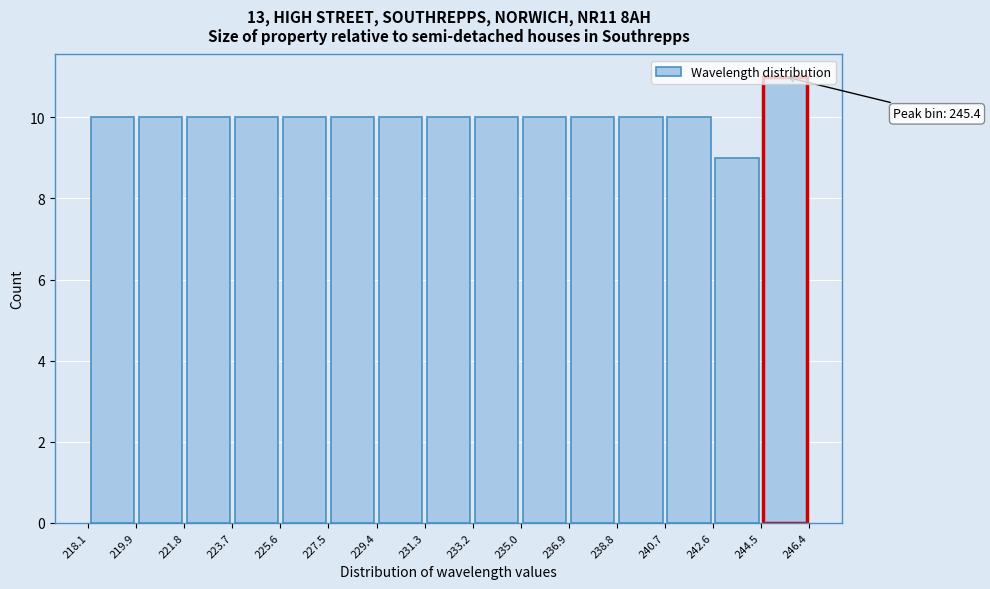

Which range on the x-axis has the tallest bar?

244.5 to 246.4